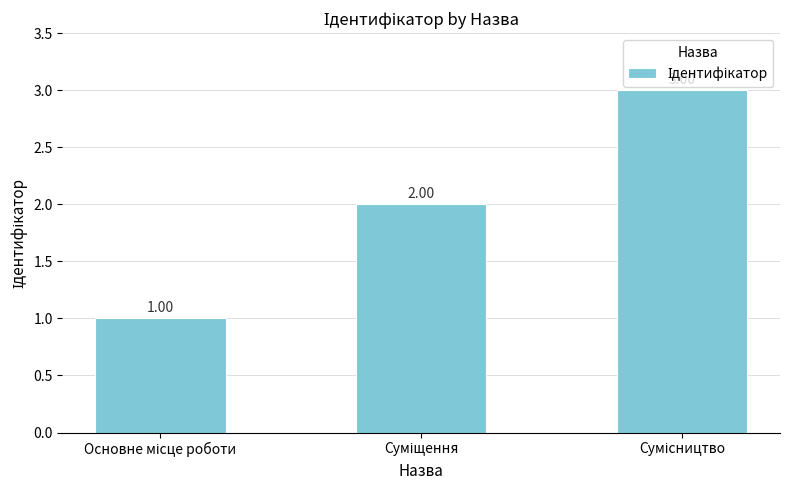

Are the bars horizontal?

No